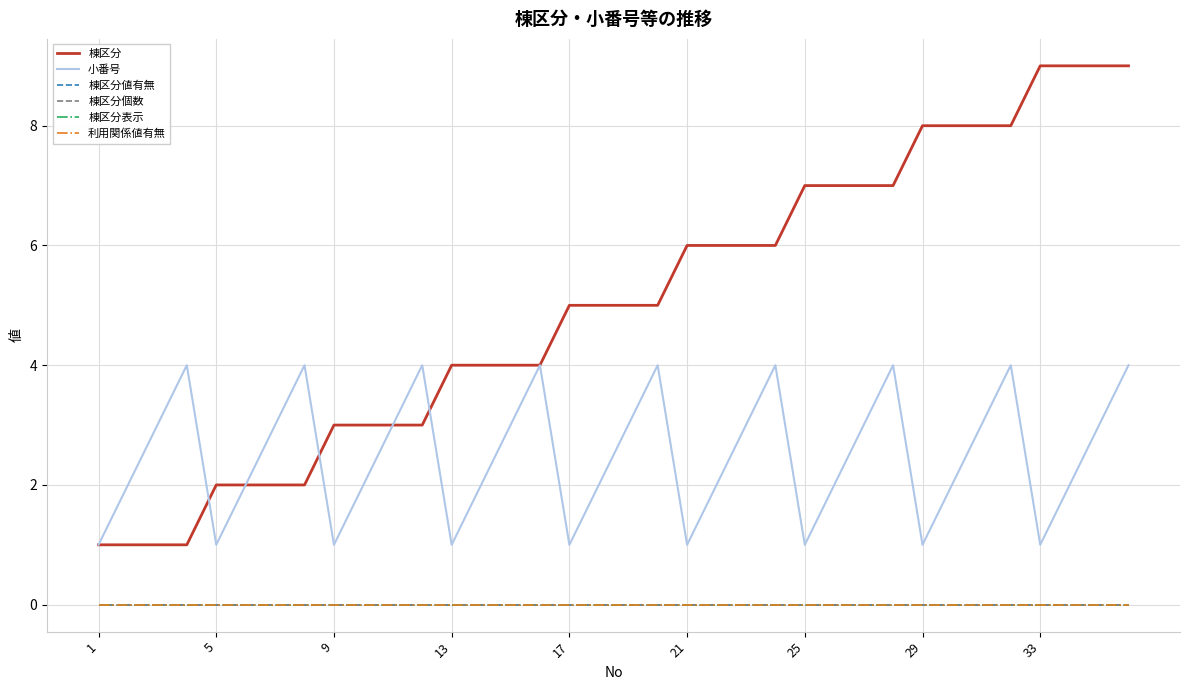

Reading left to right, list all the values displayed in this chart.

棟区分: 1	1	1	1	2	2	2	2	3	3	3	3	4	4	4	4	5	5	5	5	6	6	6	6	7	7	7	7	8	8	8	8	9	9	9	9
小番号: 1	2	3	4	1	2	3	4	1	2	3	4	1	2	3	4	1	2	3	4	1	2	3	4	1	2	3	4	1	2	3	4	1	2	3	4
棟区分値有無: 0	0	0	0	0	0	0	0	0	0	0	0	0	0	0	0	0	0	0	0	0	0	0	0	0	0	0	0	0	0	0	0	0	0	0	0
棟区分個数: 0	0	0	0	0	0	0	0	0	0	0	0	0	0	0	0	0	0	0	0	0	0	0	0	0	0	0	0	0	0	0	0	0	0	0	0
棟区分表示: 0	0	0	0	0	0	0	0	0	0	0	0	0	0	0	0	0	0	0	0	0	0	0	0	0	0	0	0	0	0	0	0	0	0	0	0
利用関係値有無: 0	0	0	0	0	0	0	0	0	0	0	0	0	0	0	0	0	0	0	0	0	0	0	0	0	0	0	0	0	0	0	0	0	0	0	0